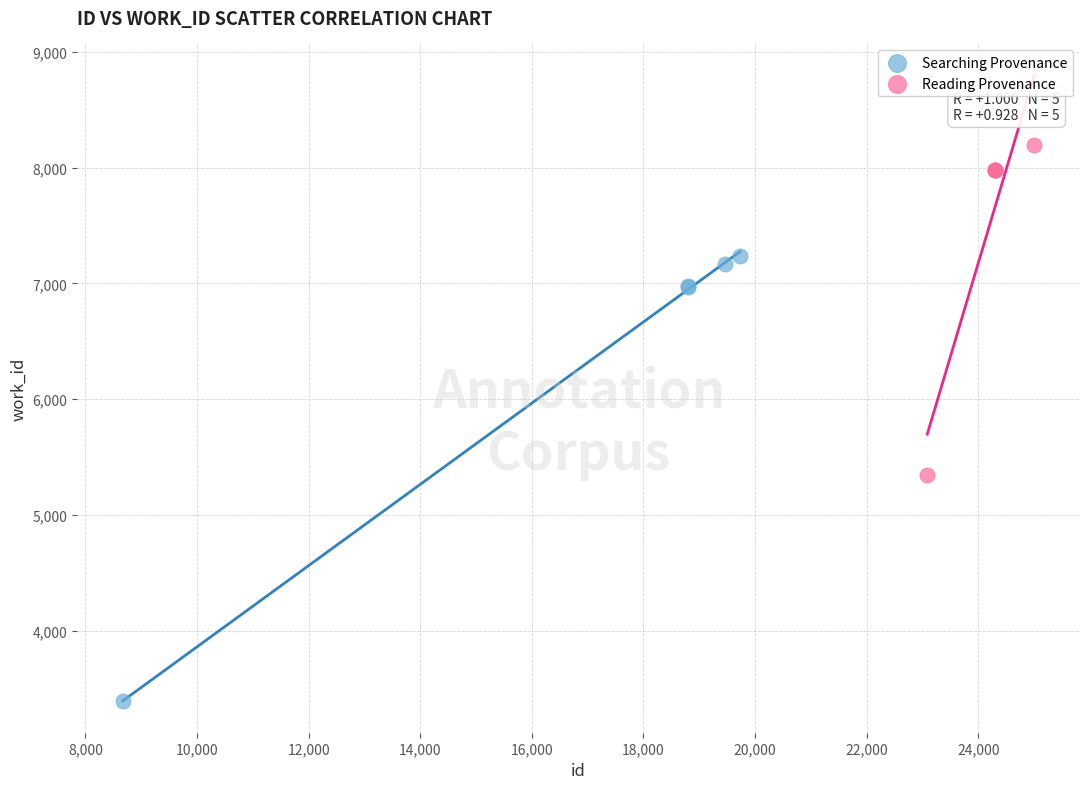

Which series contains the highest Y value?

Reading Provenance